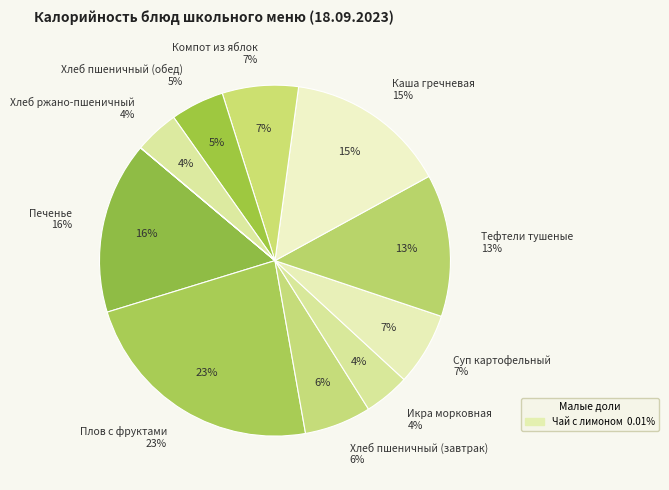

How many slices are in this pie chart?

11